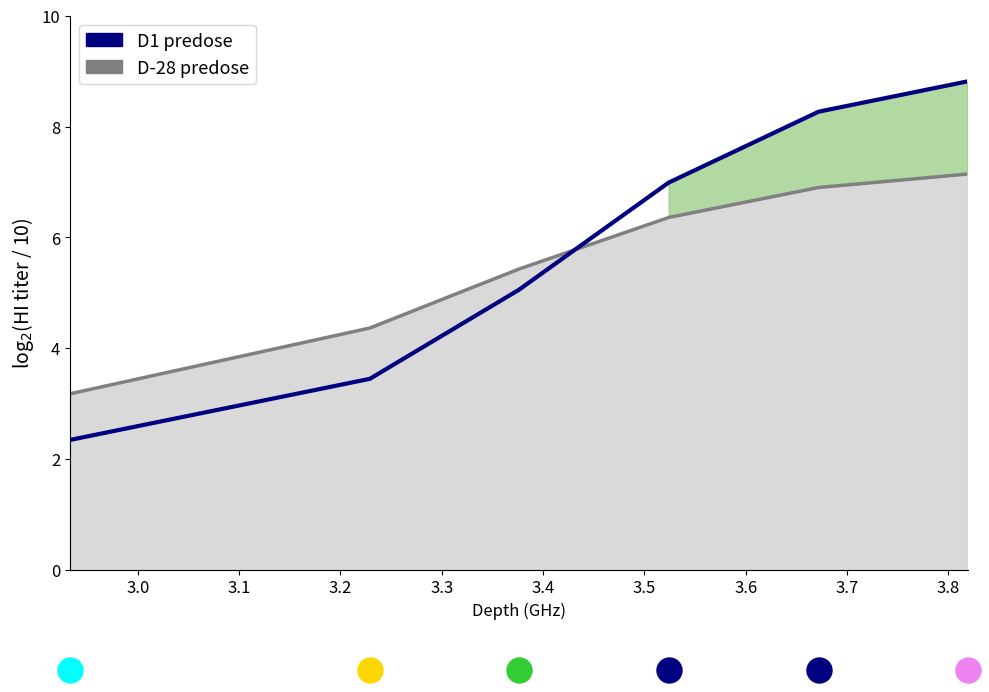

The chart shows a value of 3.4 at 3.1. True or false?

False